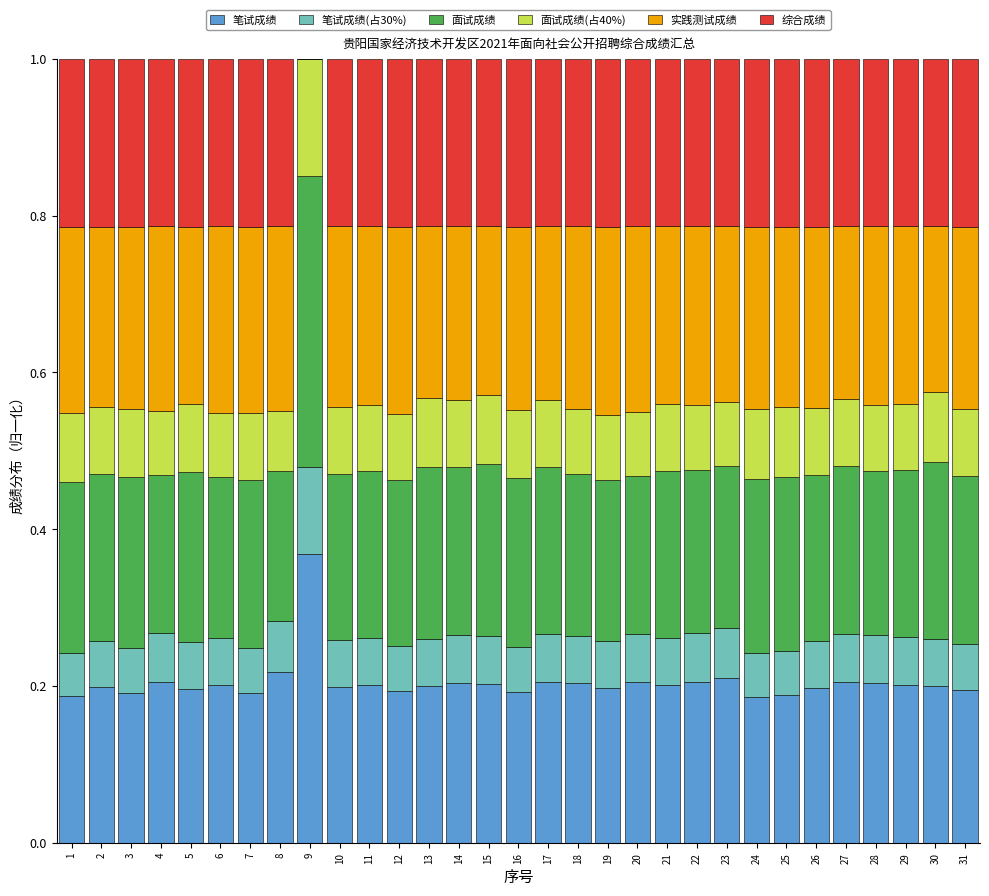

What is the total value across all series at 30?

1.0